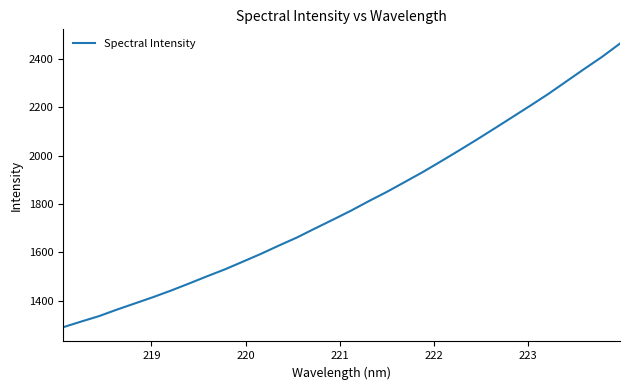

What is the greatest value displayed?

2463.7